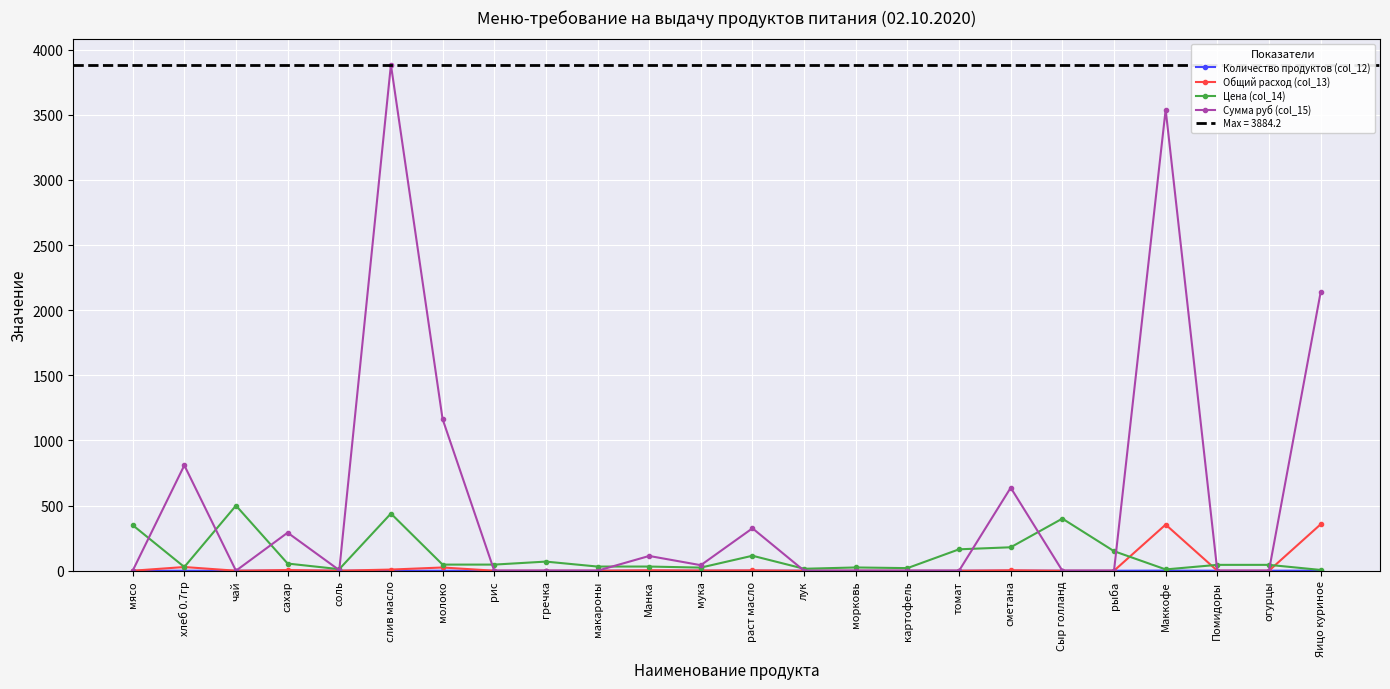

Where do Цена (col_14) and Сумма руб (col_15) first cross each other?

мясо and хлеб 0.7гр